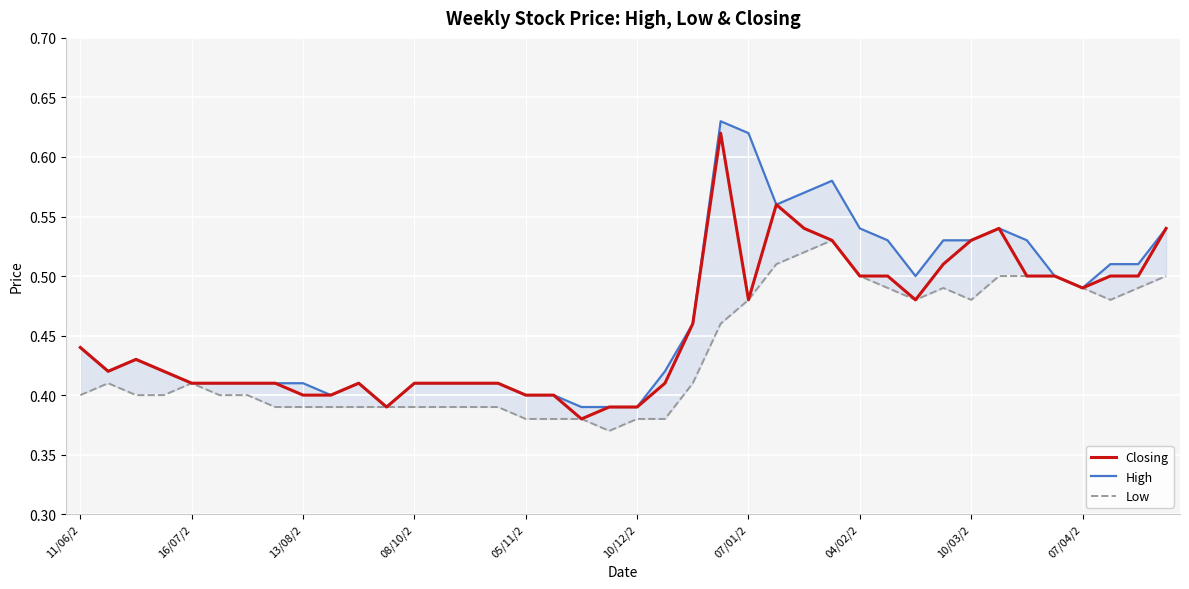

True or false: Low and Closing intersect in this chart.

False